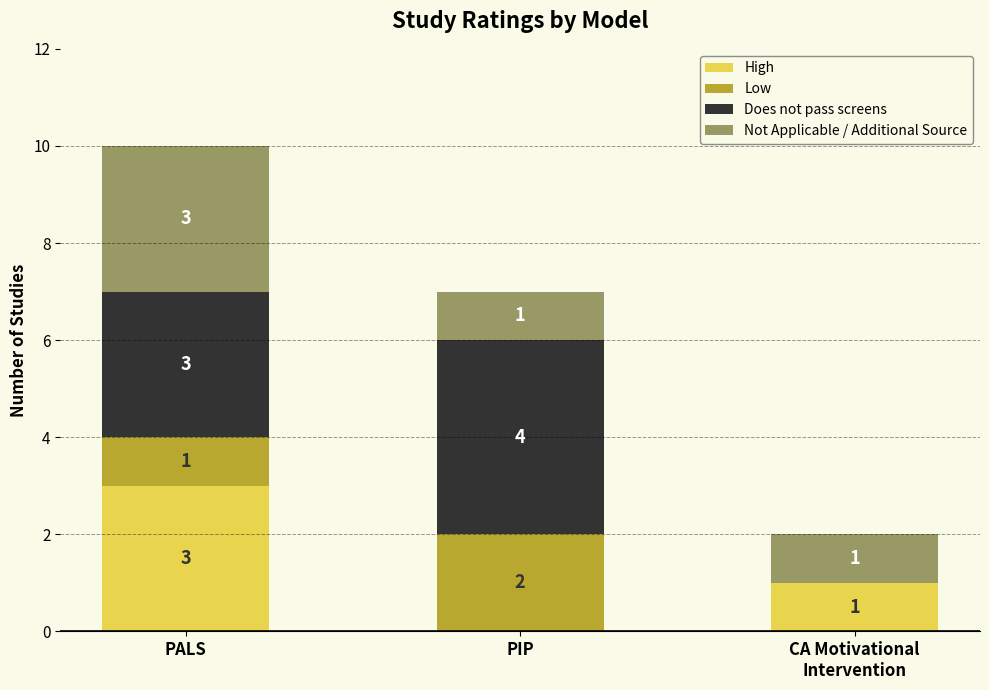

What are all the series names shown in the legend?

High, Low, Does not pass screens, Not Applicable / Additional Source